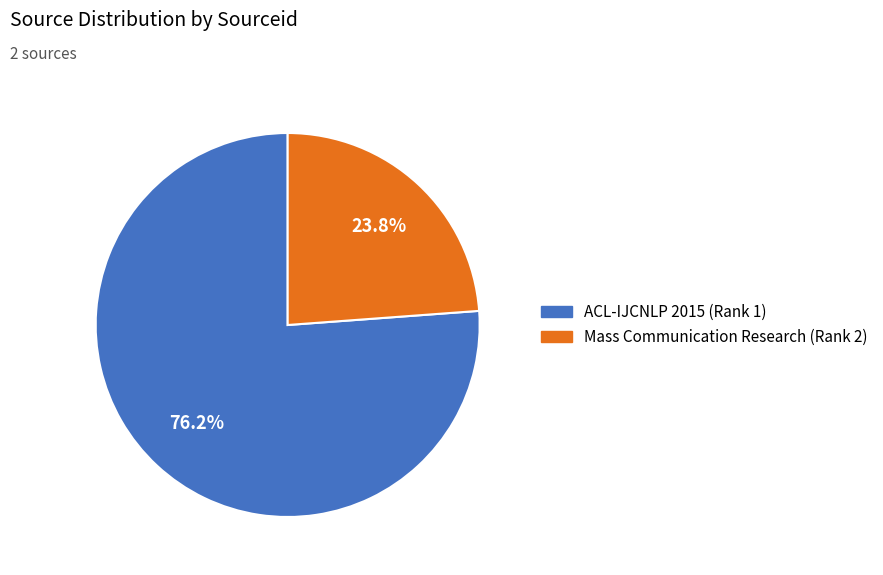

What is the largest slice in the pie chart?

ACL-IJCNLP 2015 (Rank 1)